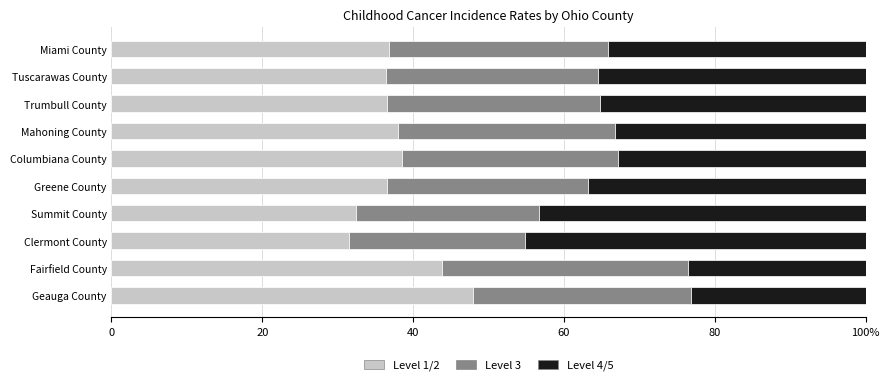

How many bars are there in each group?

3